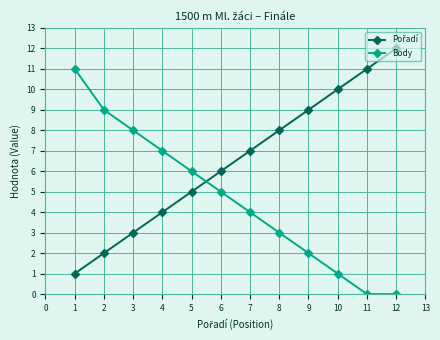

What is the highest value of the Body series?

11